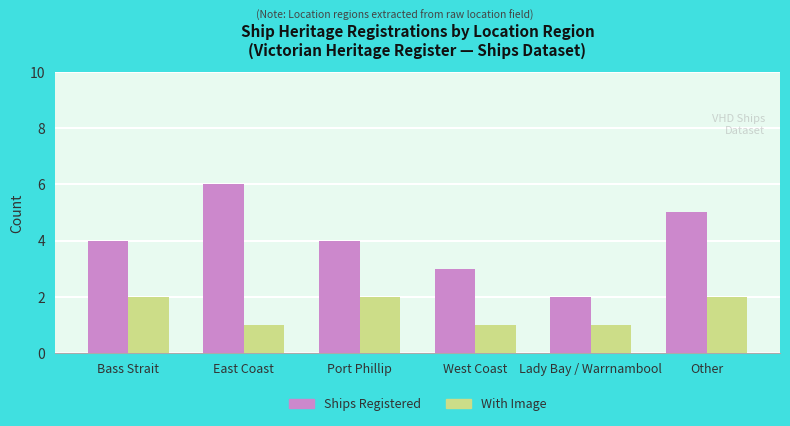

Is the value of Ships Registered at West Coast greater than the value of With Image at Other?

Yes